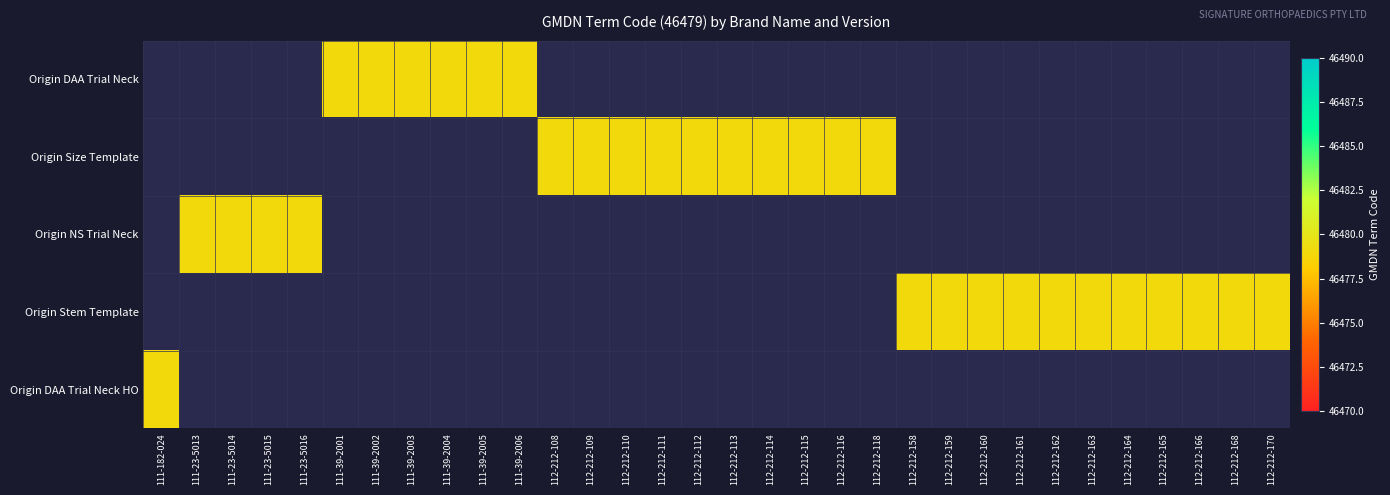

Is the value of Origin Size Template at 112-212-163 greater than the value of Origin DAA Trial Neck HO at 111-23-5014?

No